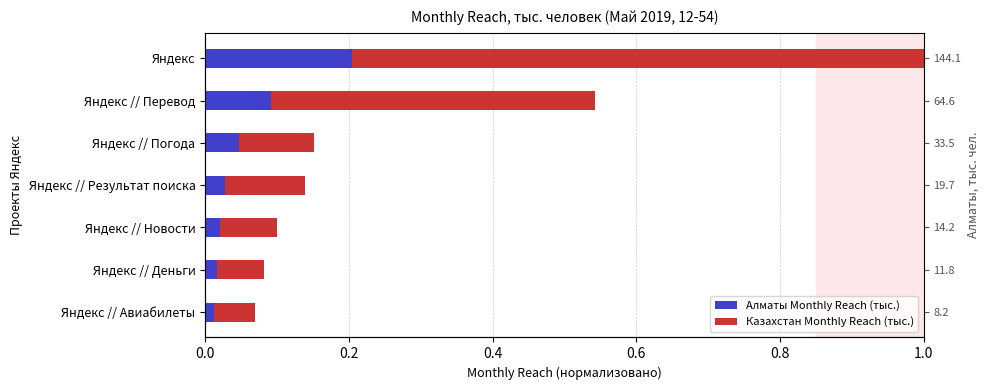

Reading left to right, what are all the values shown in this chart?

Алматы Monthly Reach (тыс.): 0.2	0.1	0.0	0.0	0.0	0.0	0.0
Казахстан Monthly Reach (тыс.): 0.8	0.5	0.1	0.1	0.1	0.1	0.1